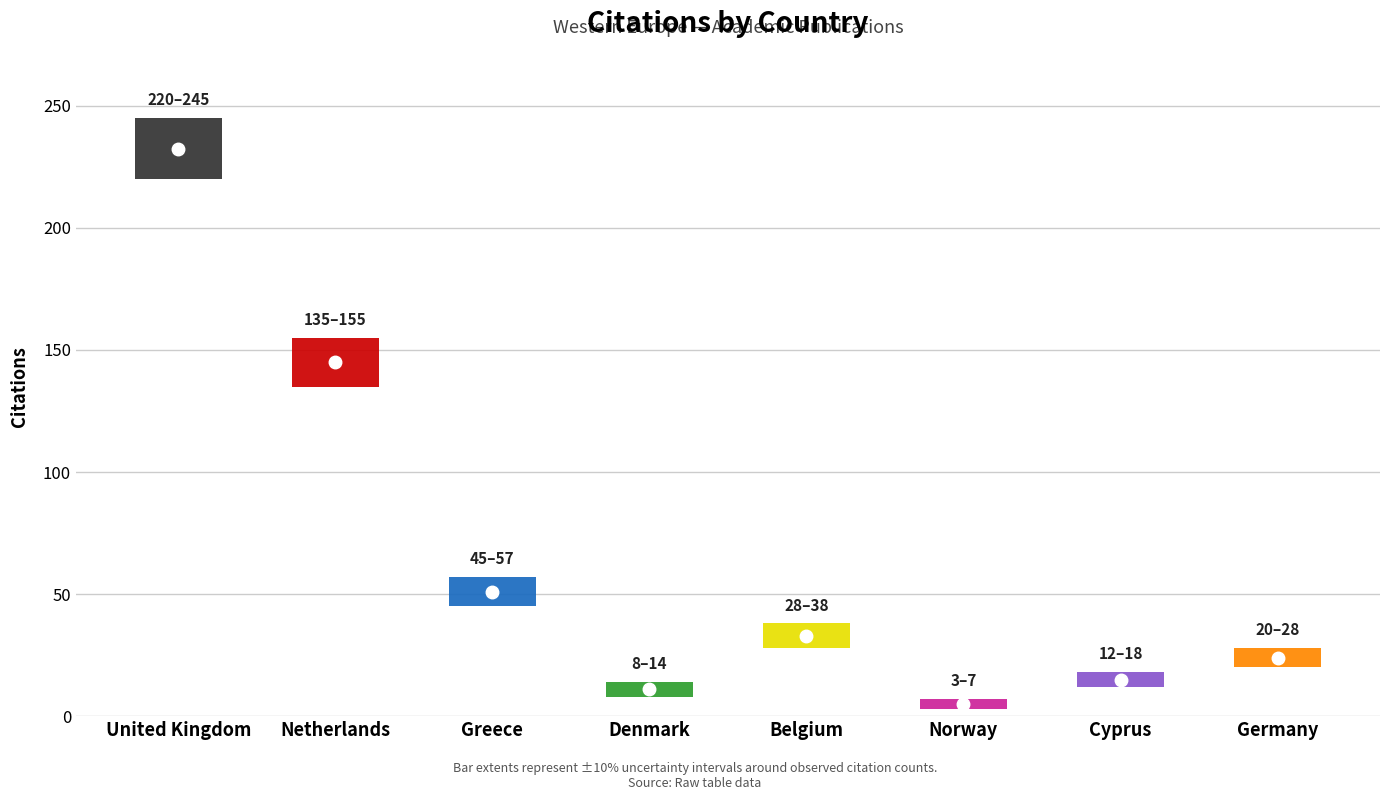

What is the value of the H index bar at the 6th from the left?

5